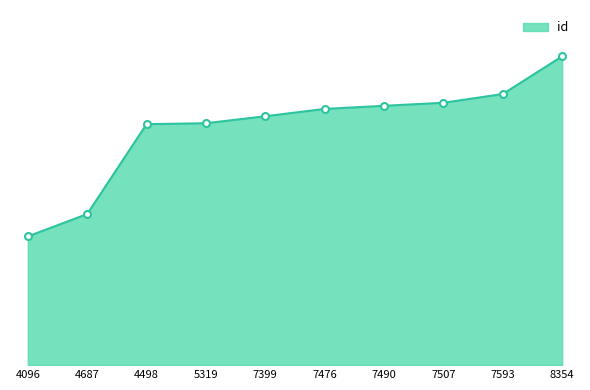

Does the chart have visible grid lines?

No